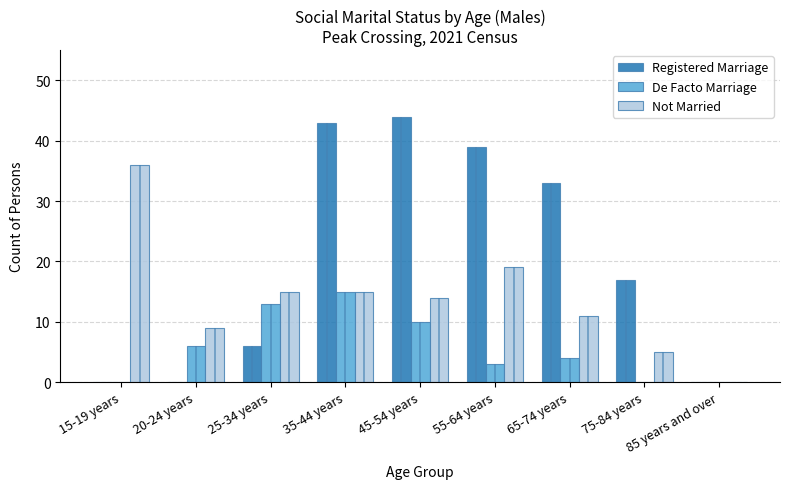

List the series in order of their overall mean, highest first.

Registered Marriage, Not Married, De Facto Marriage